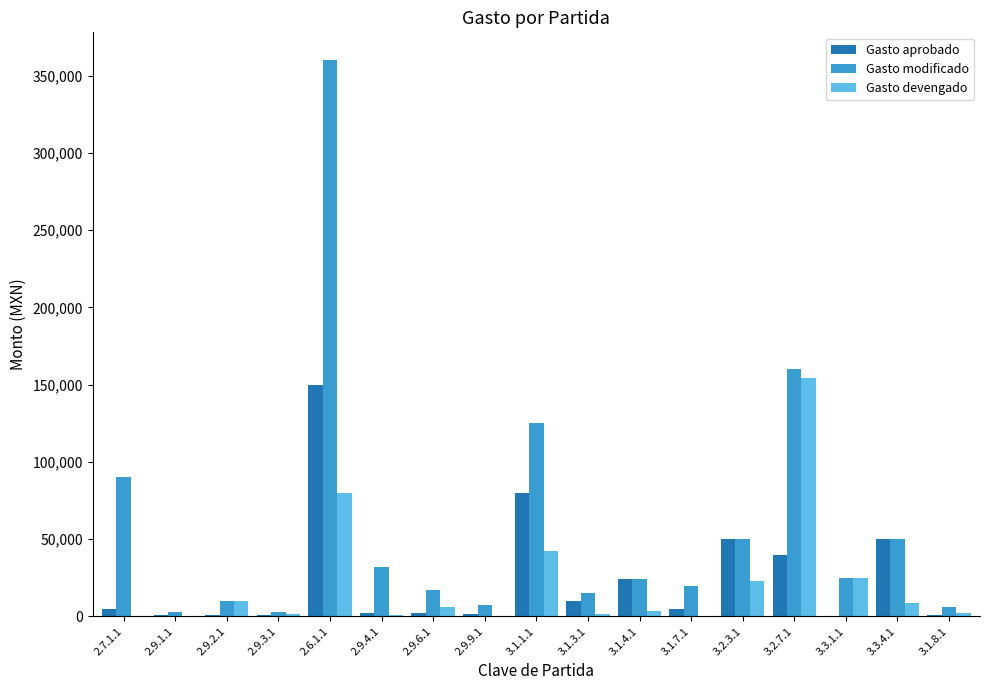

What is the sum of the Gasto modificado values at 3.3.4.1 and 3.1.1.1?

175000.0